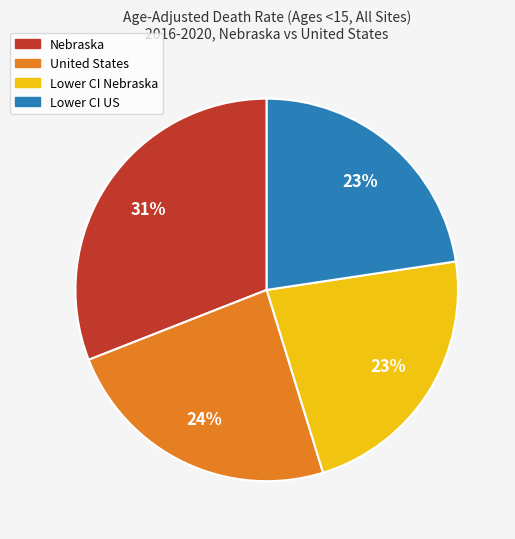

Does any single category account for the majority?

No